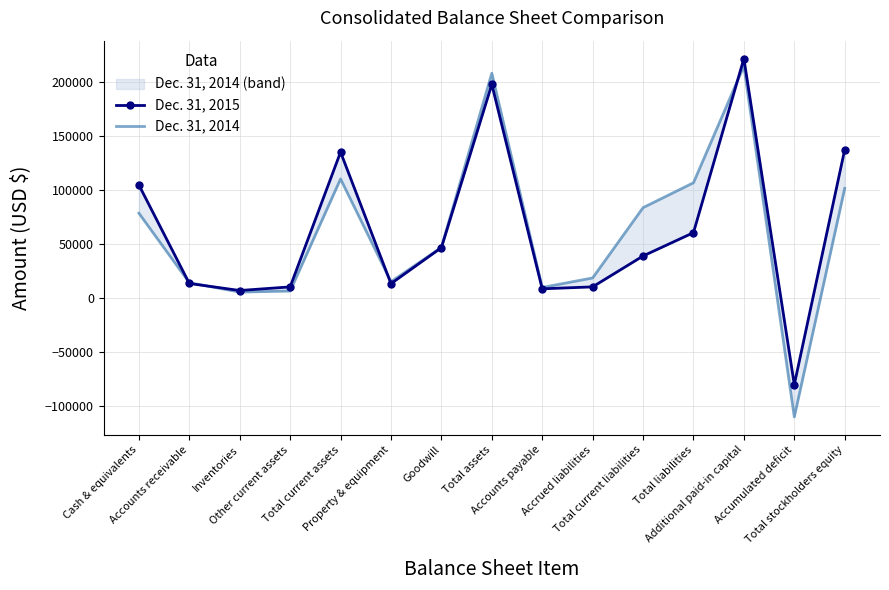

At how many categories does at least one series exceed 147356?

2